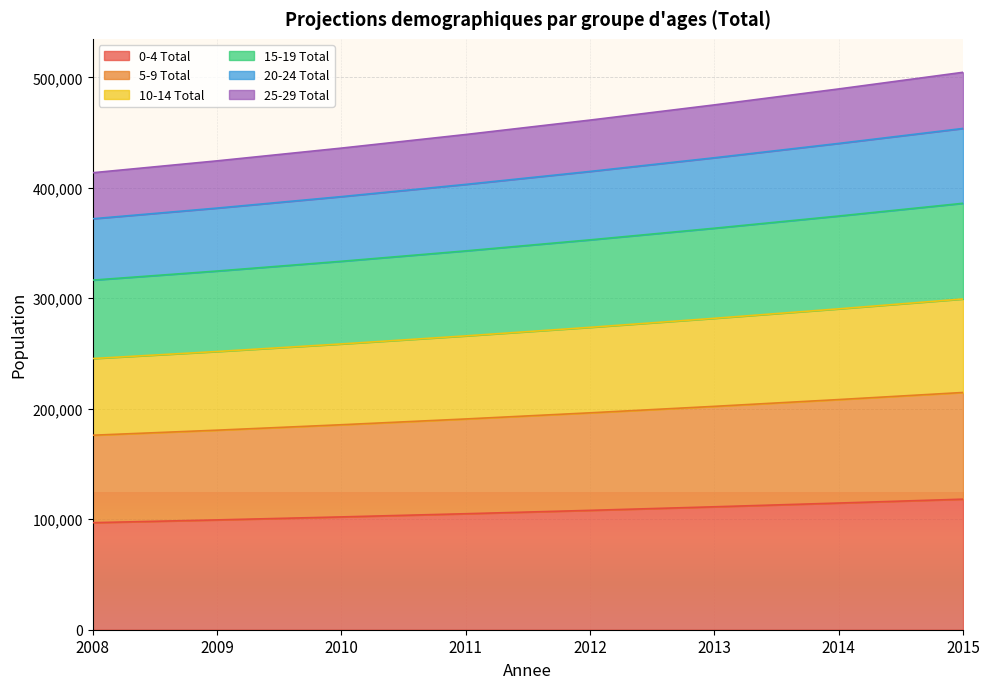

What is the total value across all series at 2010?

435920